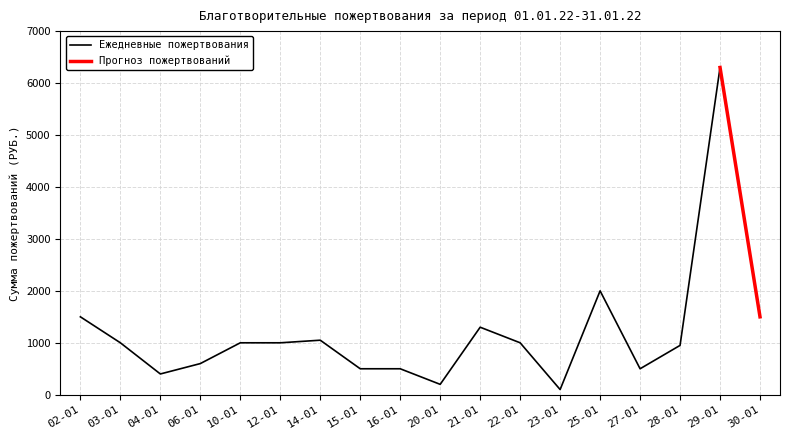

The value of Ежедневные пожертвования at 16-01 is 227. True or false?

False